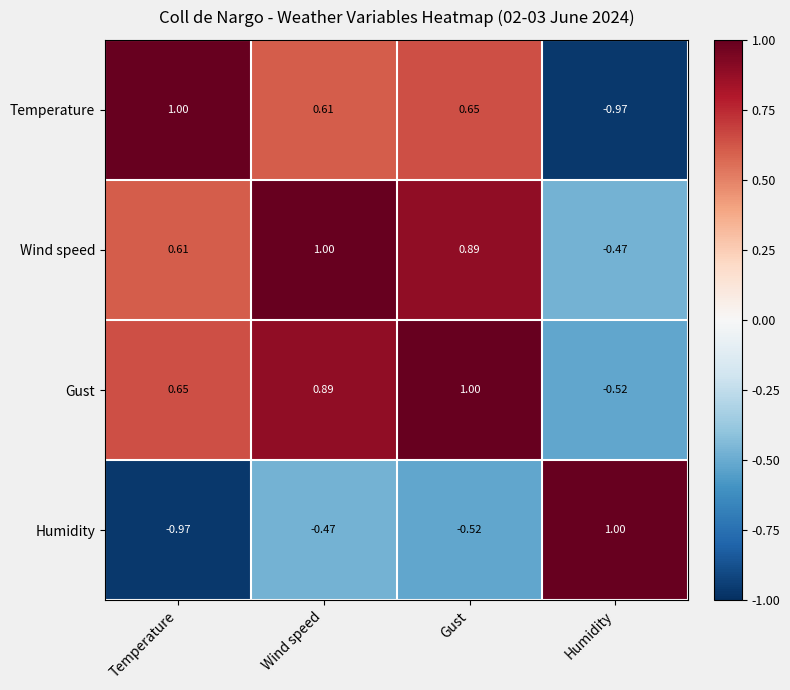

At which label does Wind speed first exceed 0?

Temperature